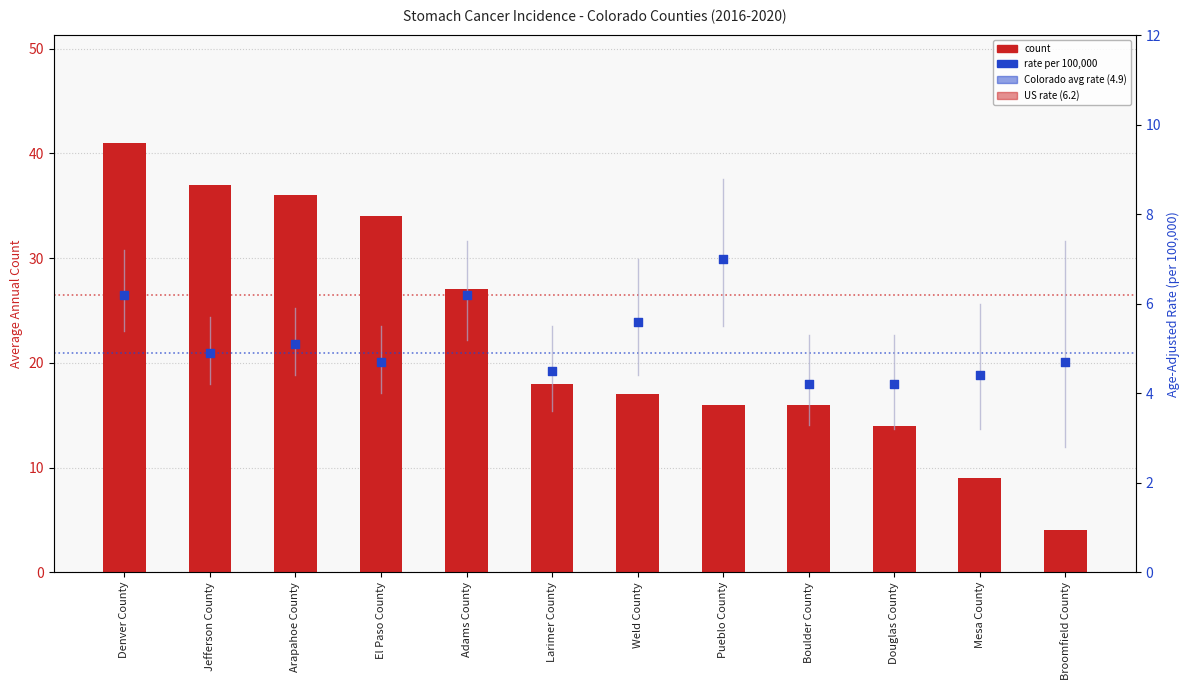

At how many categories does at least one series exceed 18?

5